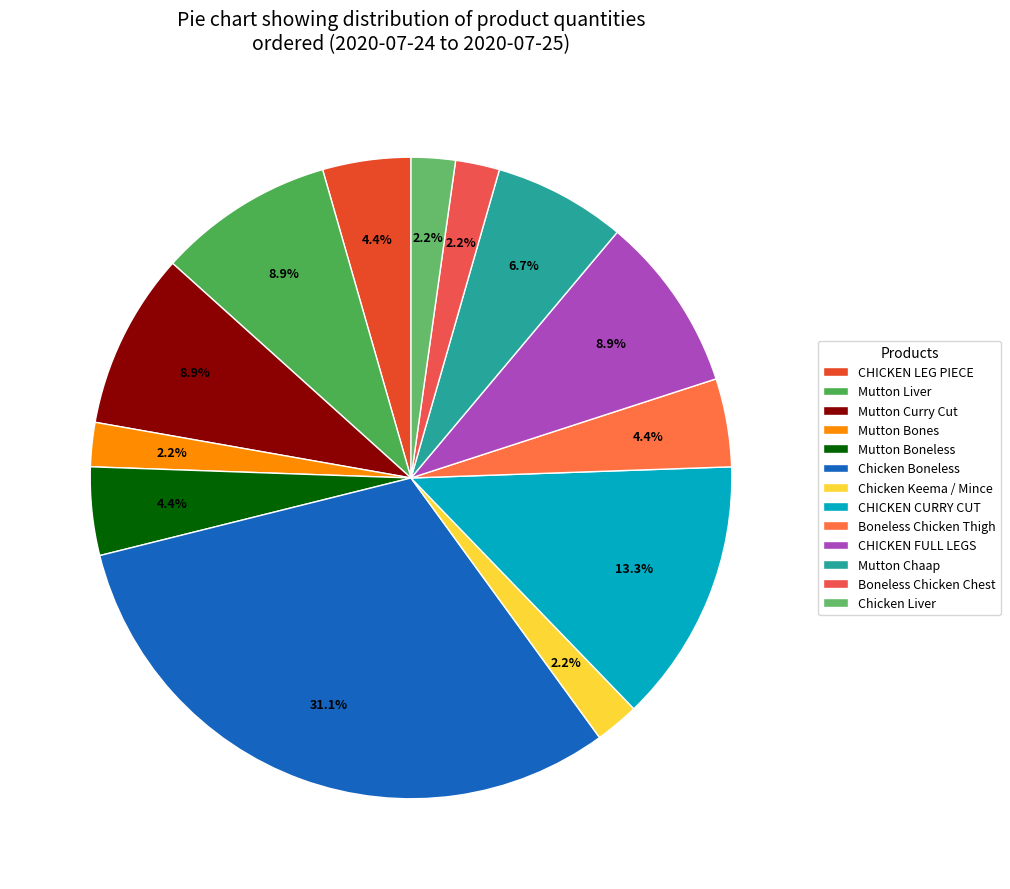

Which category has the smallest portion of the pie?

Mutton Bones